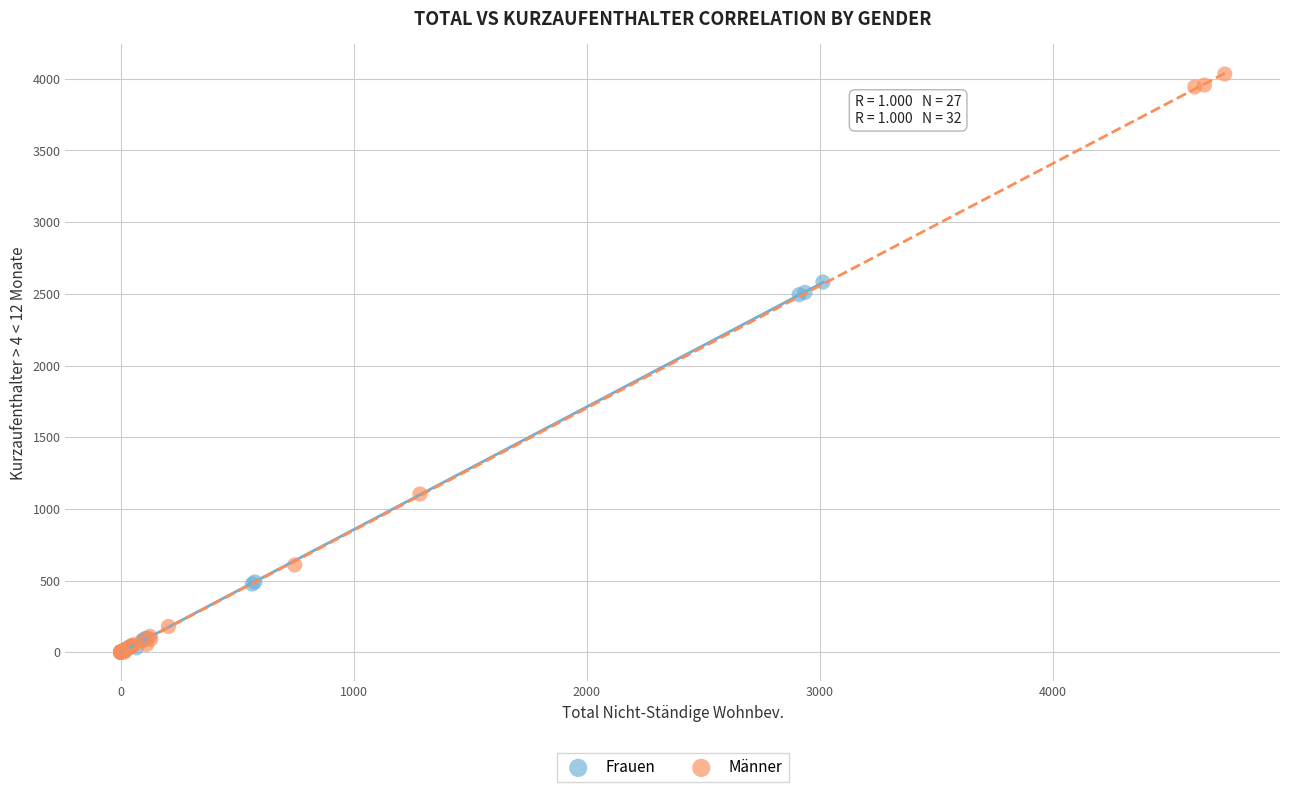

Which series has the largest Y range (max minus min)?

Männer